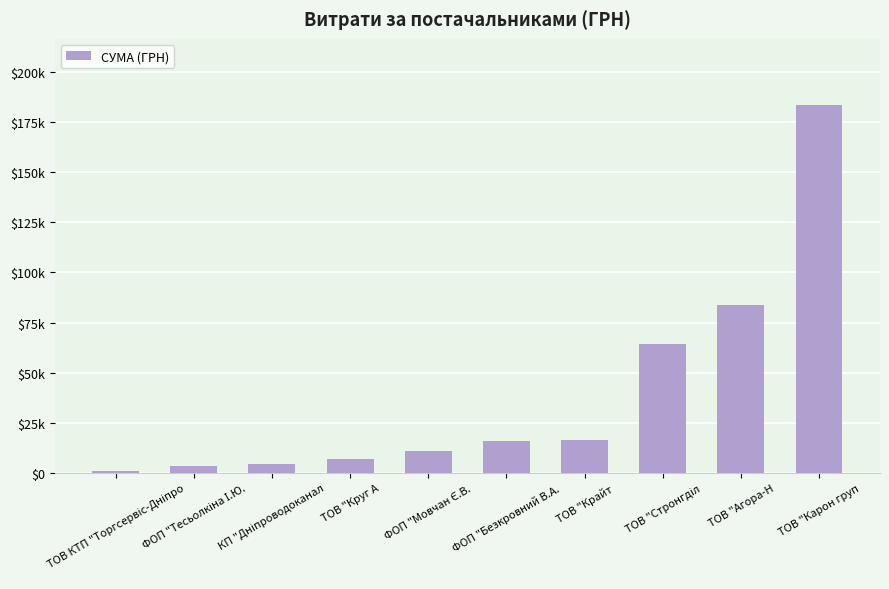

What position from the right is ТОВ "Крайт?

4